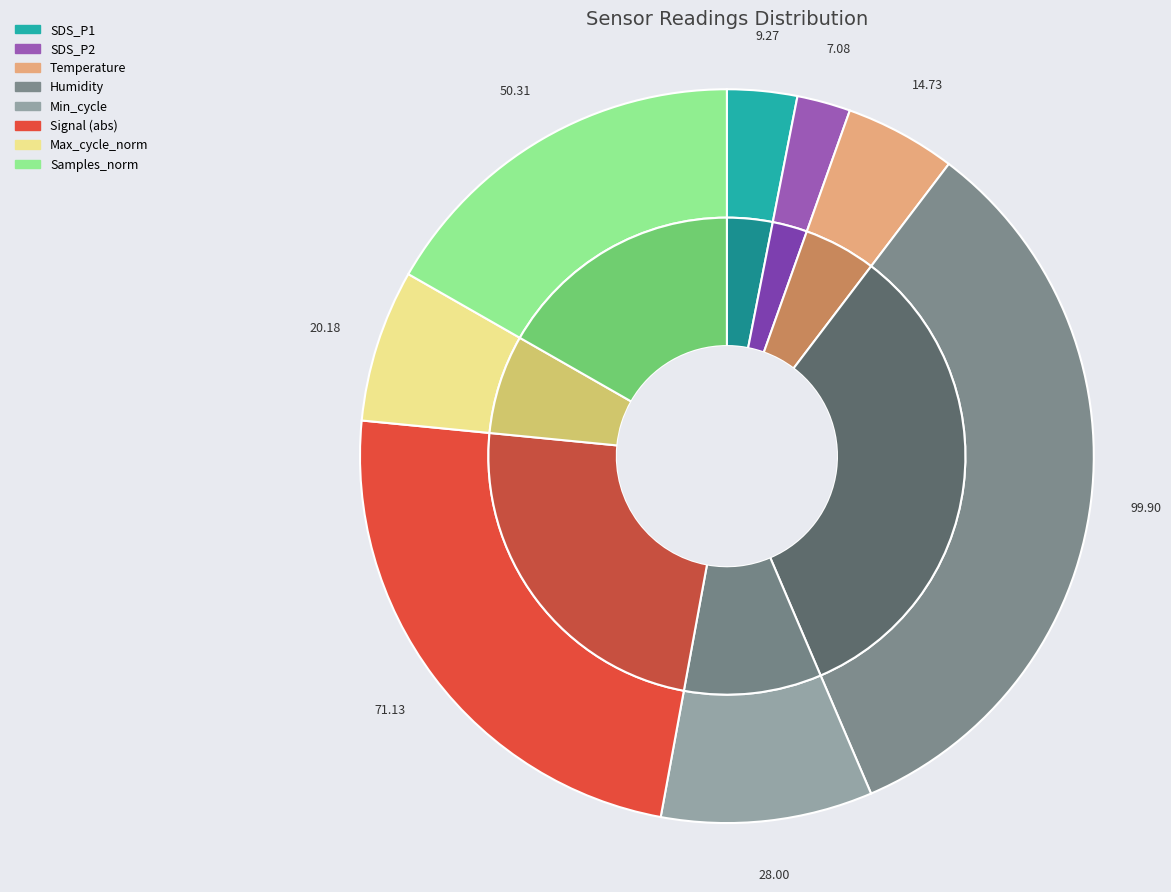

How many segments does this pie chart have?

8